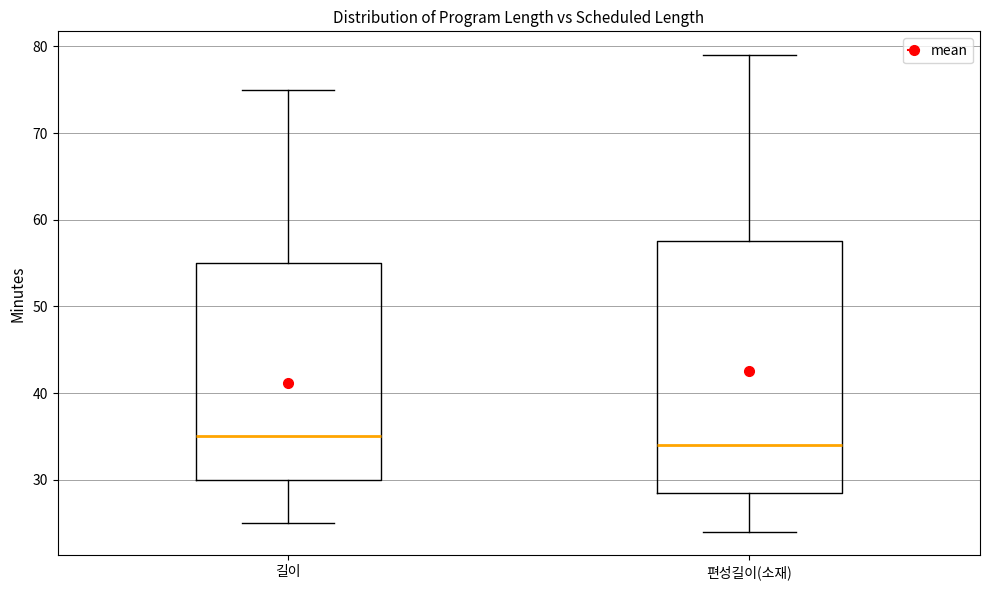

Where does the upper whisker of the box for 길이 end on the y-axis? The values are not printed on the chart, so give them approximately, as read against the axis.

75